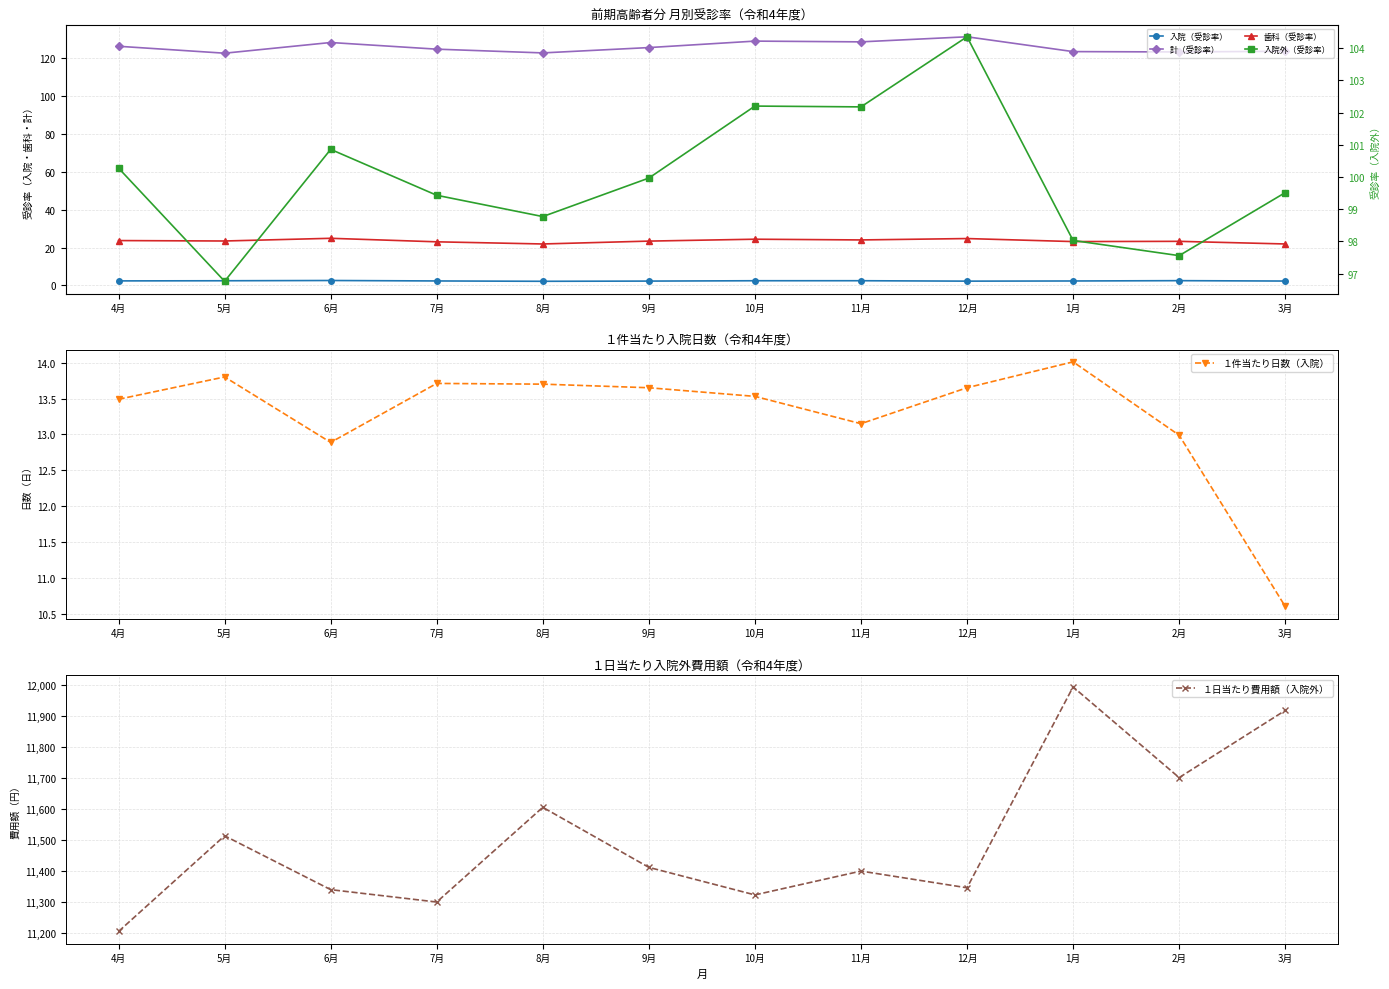

Is it true that １件当たり日数（入院） equals 5.2 at 3月?

False